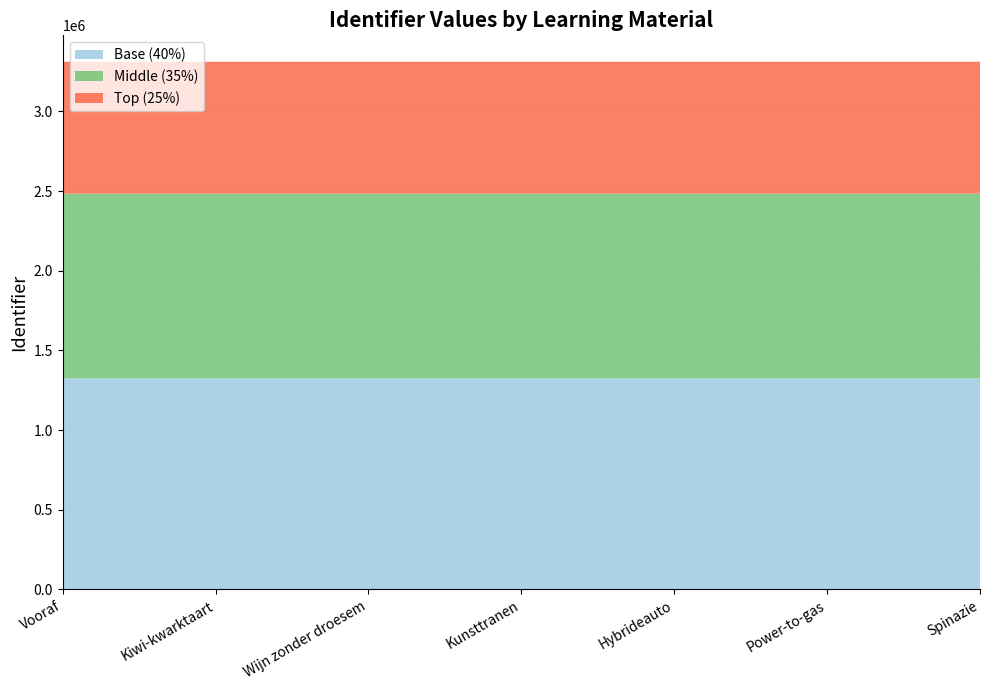

Reading left to right, extract all data points from this chart.

3311724	3311728	3311812	3311881	3311903	3311921	3311993